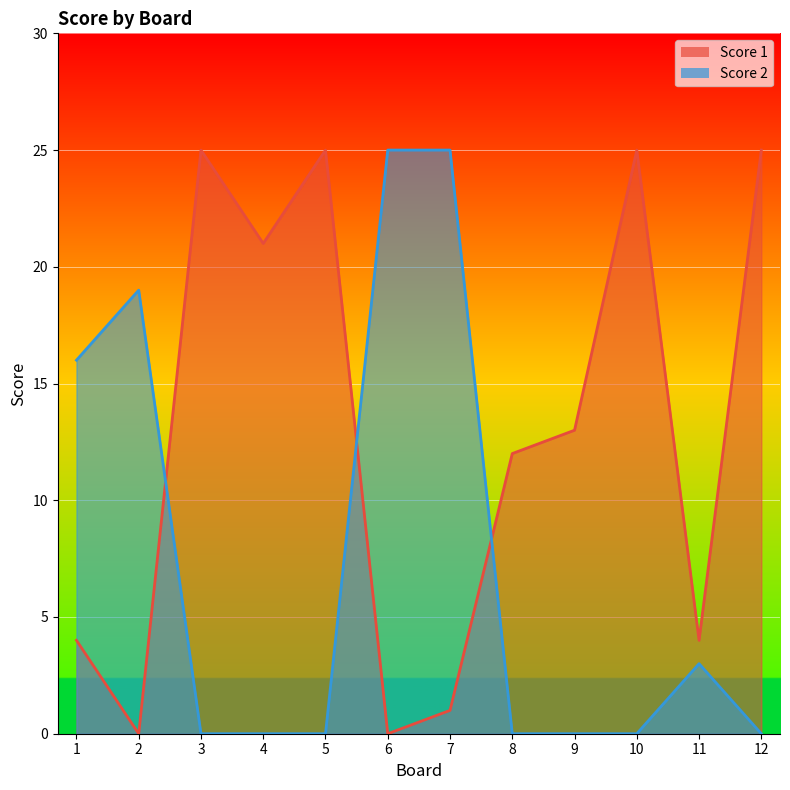

Read the Score 1 value at 9.

13